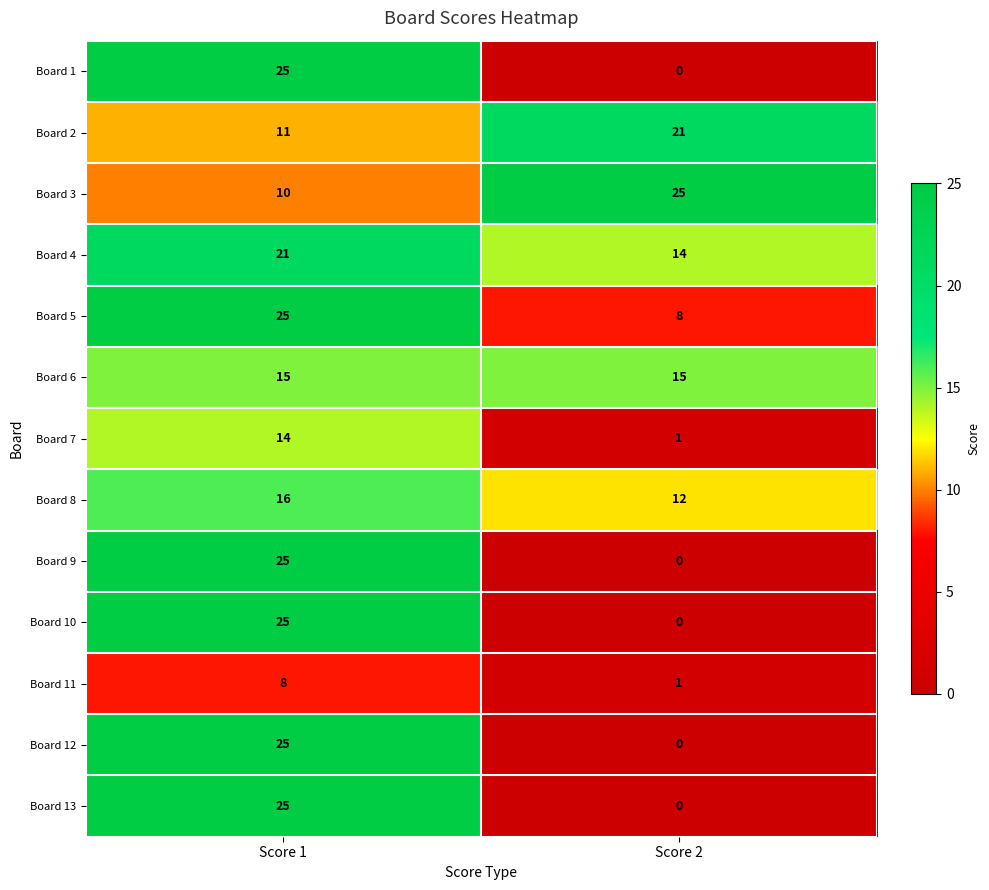

At which category is the sum across all series the highest?

Score 1